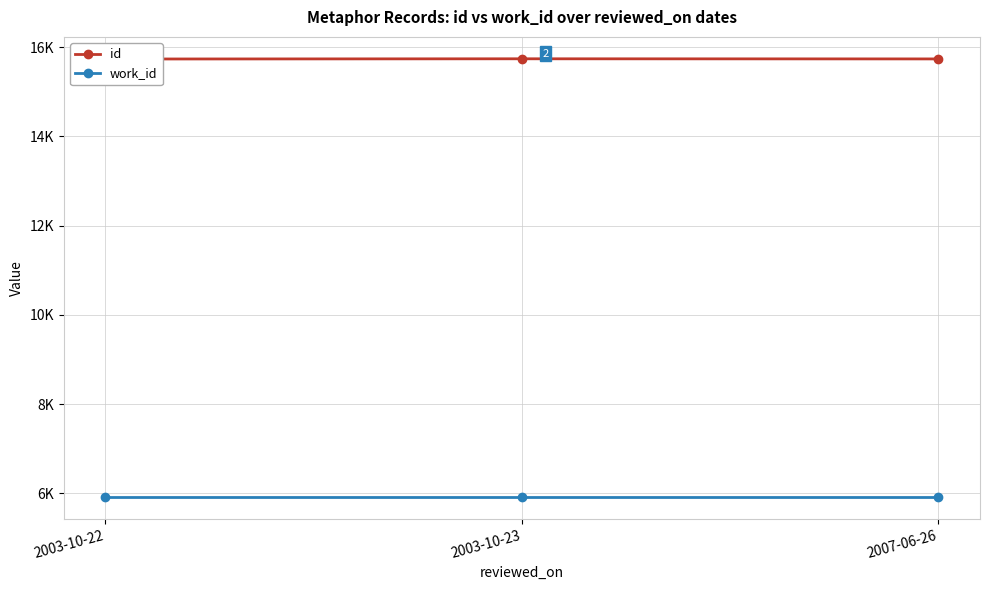

List the series in order of their overall mean, highest first.

id, work_id